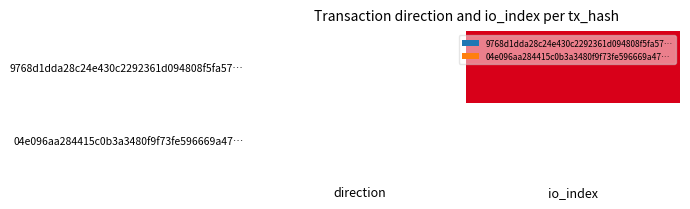

At how many categories does at least one series exceed 0?

1